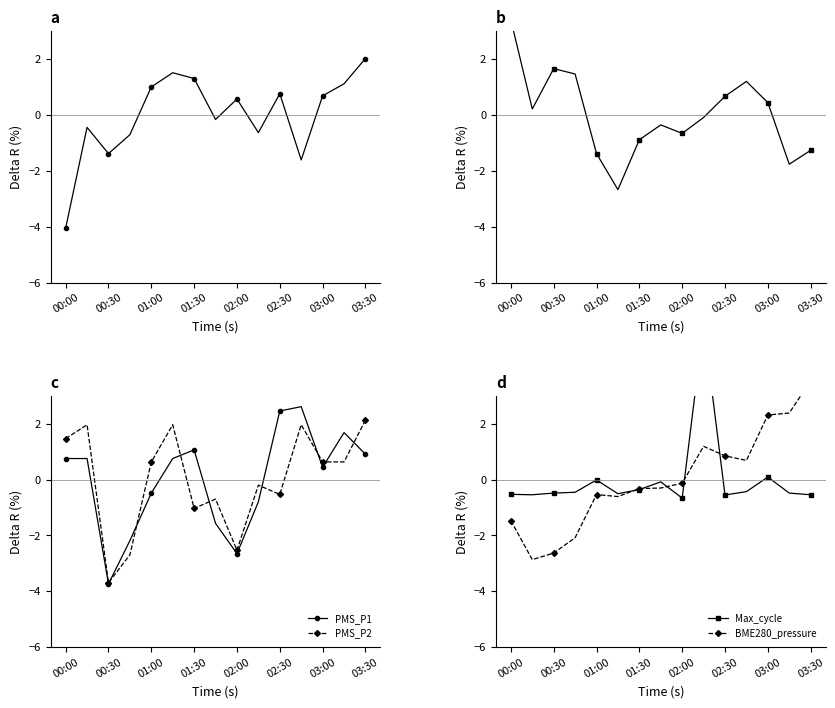

True or false: PMS_P1 has more than 1 interior local peaks.

True